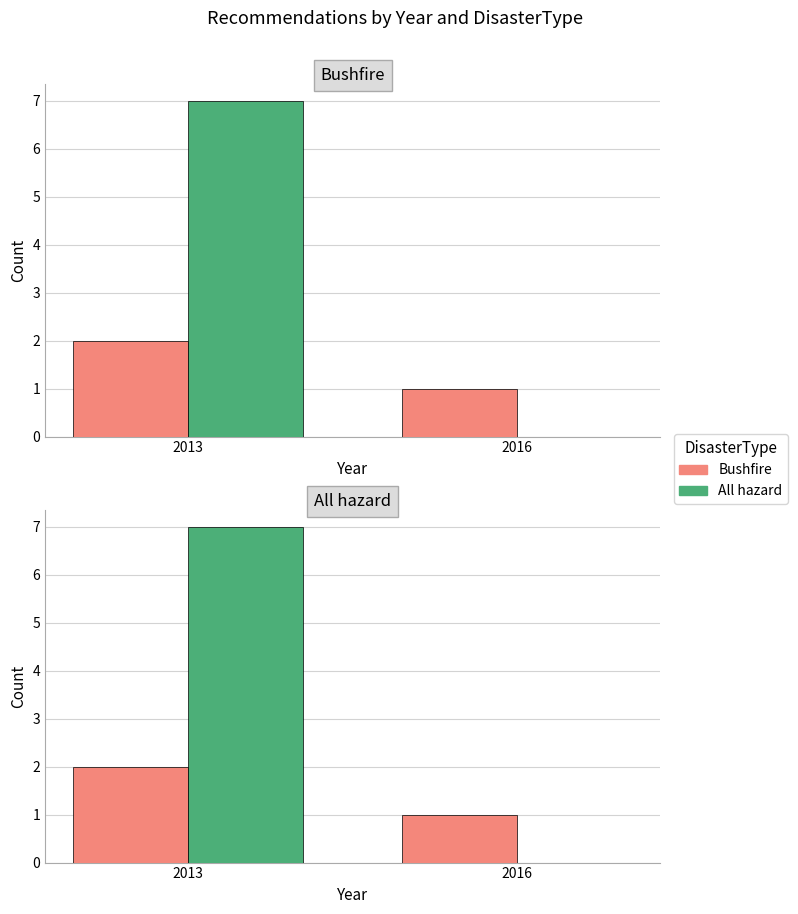

What is the spread (max minus min) of values at 2016?

1